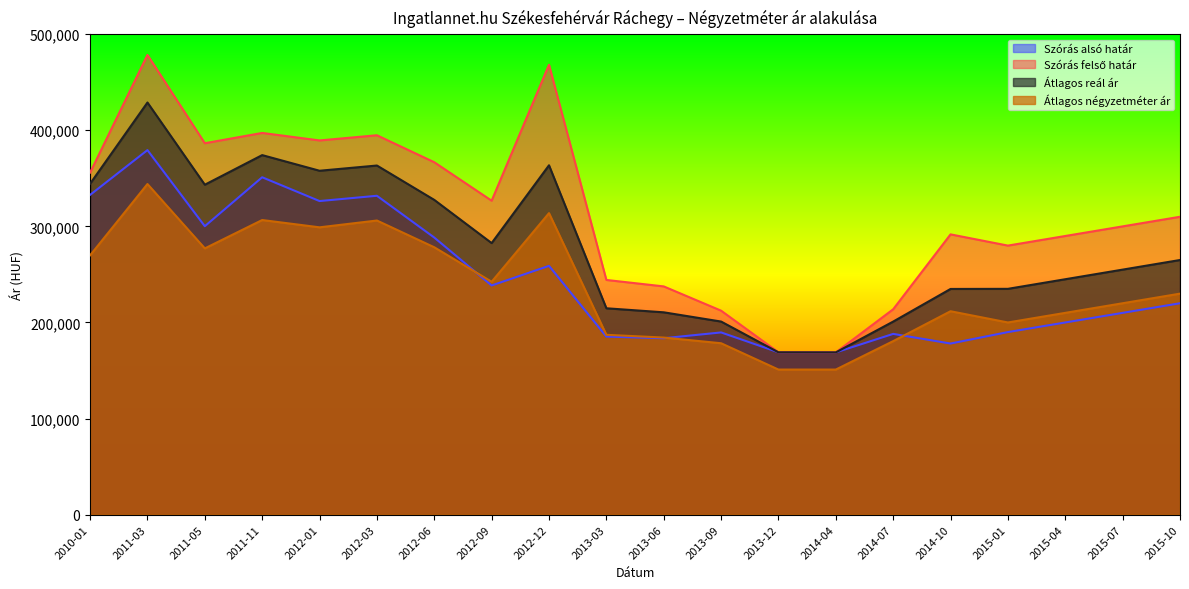

Is it true that Szórás felső határ equals 280000 at 2015-01?

True